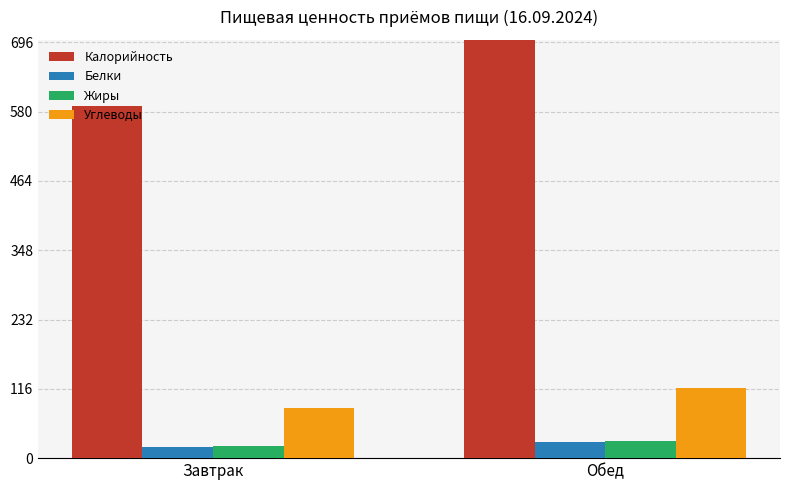

Where is Белки nearest to the value 23?

Завтрак